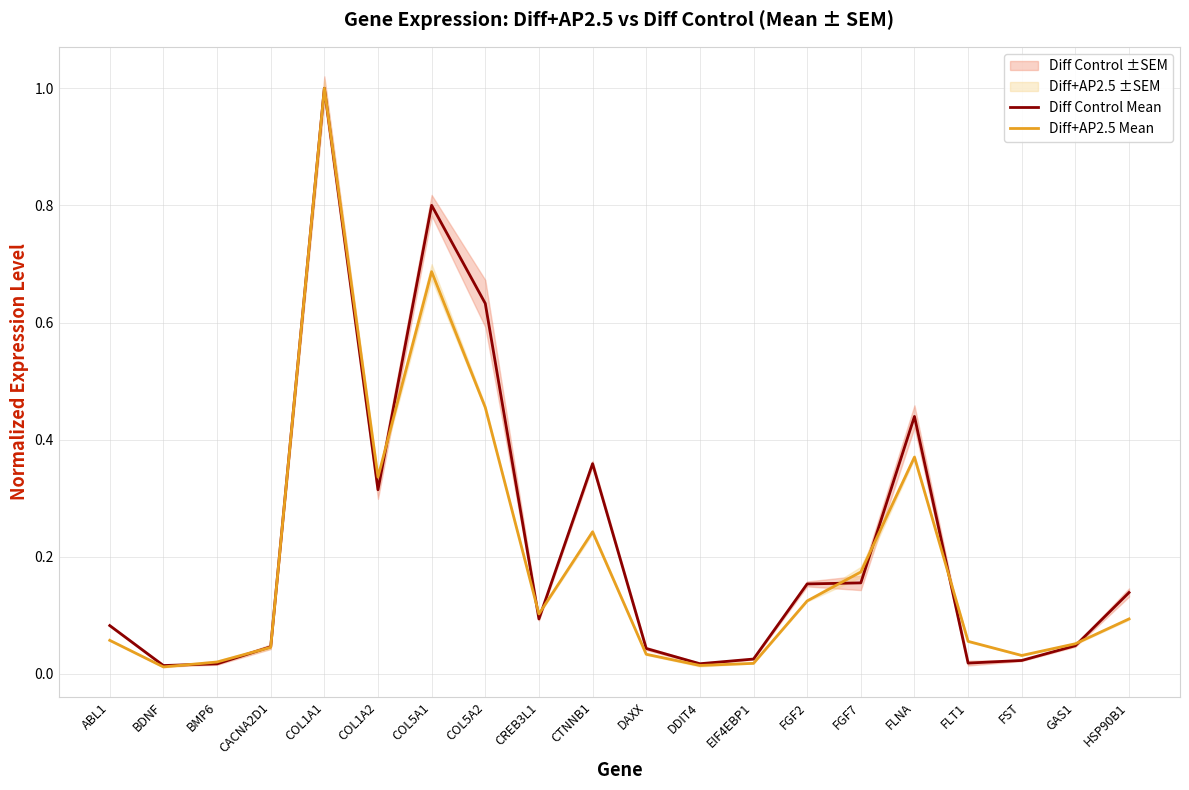

Where is Diff+AP2.5 Mean nearest to the value 0?

BDNF